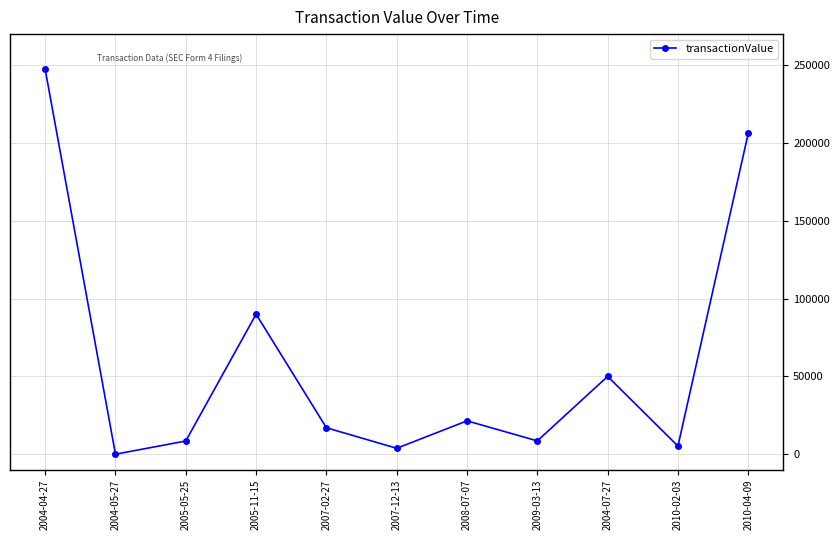

Which label corresponds to the smallest value in the chart?

2004-05-27